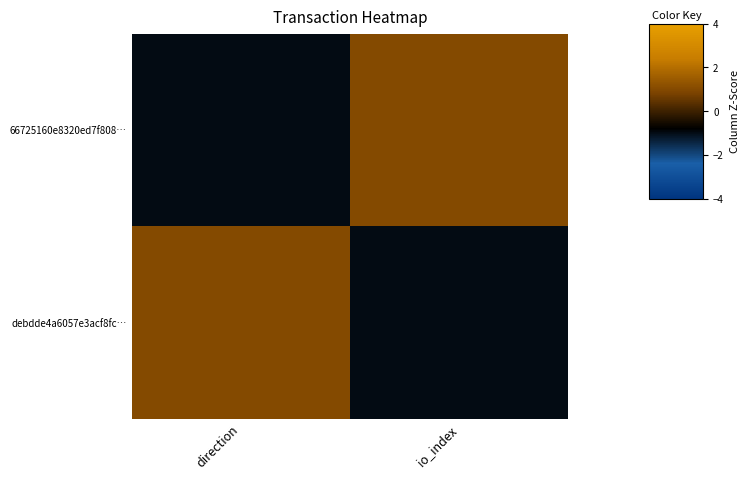

Which series has the largest total across all categories?

66725160e8320ed7f808…